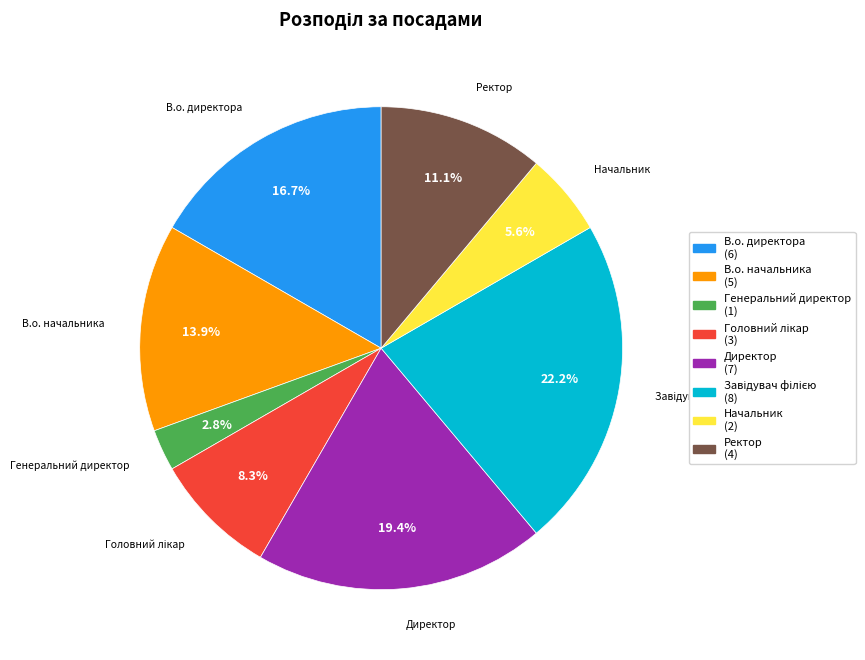

Does Генеральний директор account for over 50% of the chart?

No